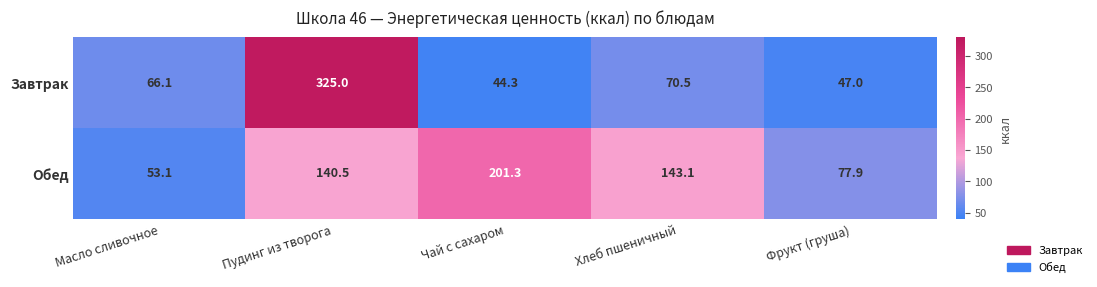

Which category has the highest value in the Завтрак series?

Пудинг из творога